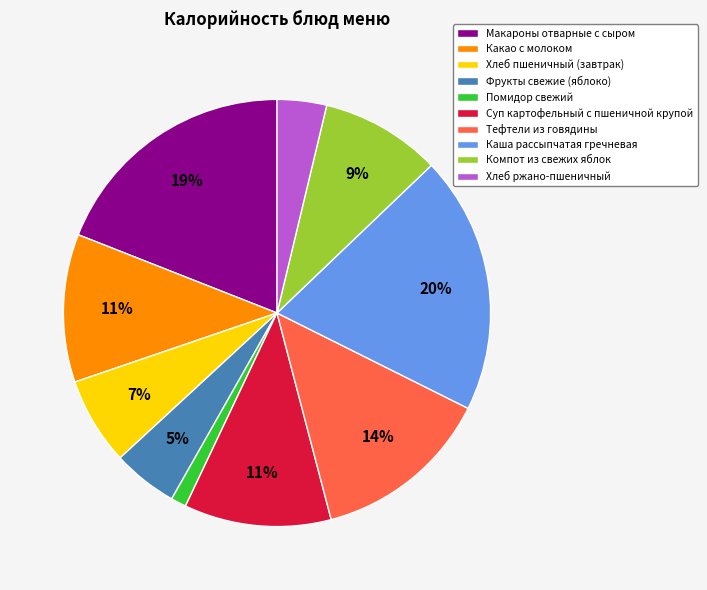

Which category has the smallest portion of the pie?

Помидор свежий